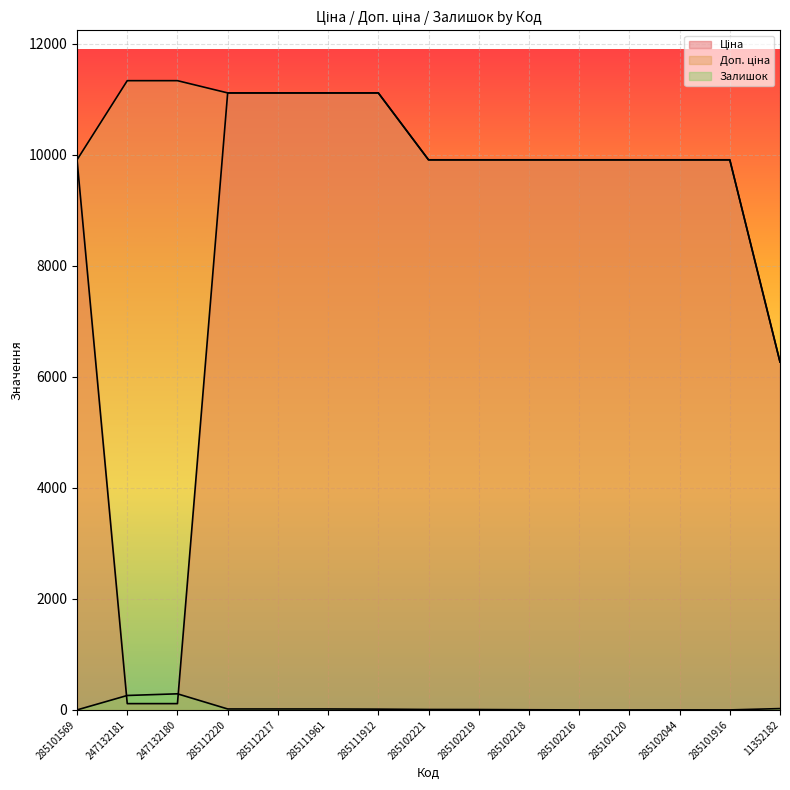

At which label is Ціна closest to 5613?

11352182